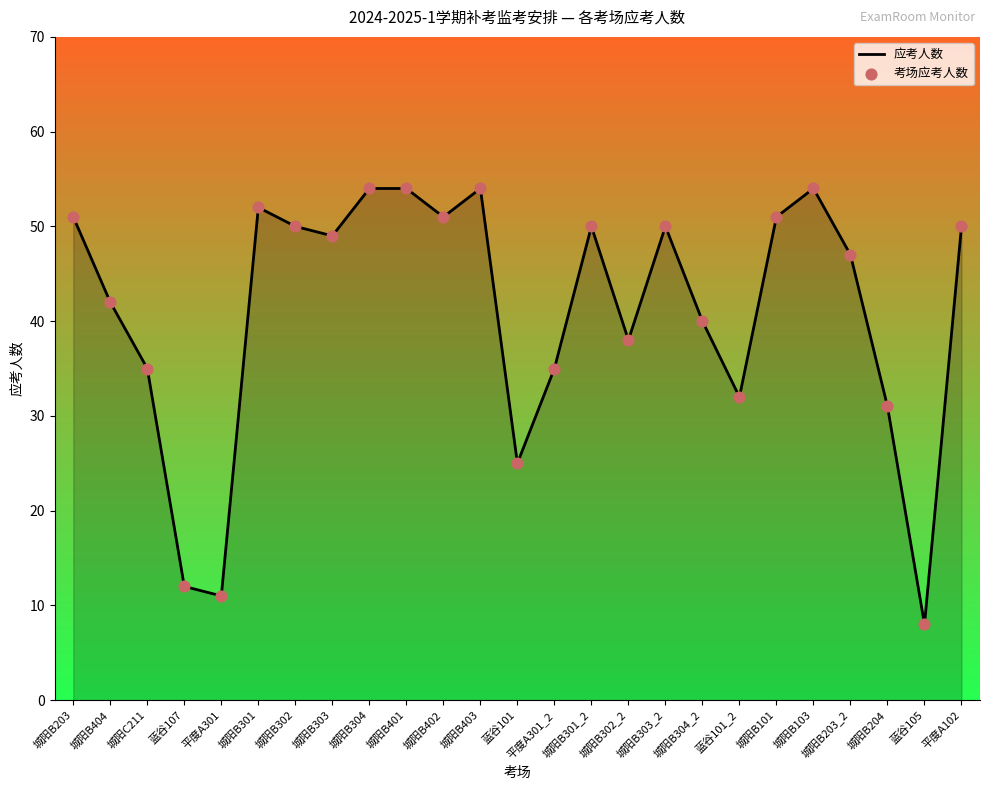

What is the difference between the maximum and minimum values?

46